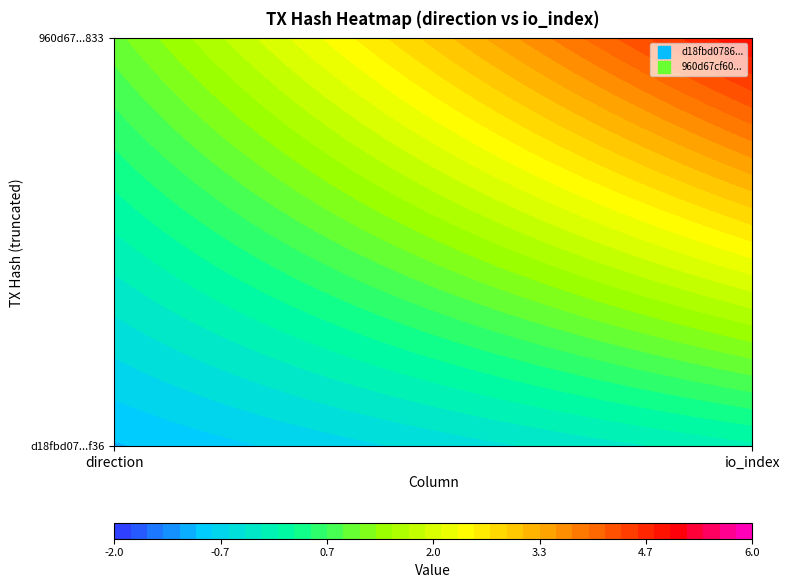

Rank the series by their maximum value, from lowest to highest.

d18fbd07869ee442a7681e02d997ac455ae0f36, 960d67cf60fdb8cfa546634af6c208da5908833